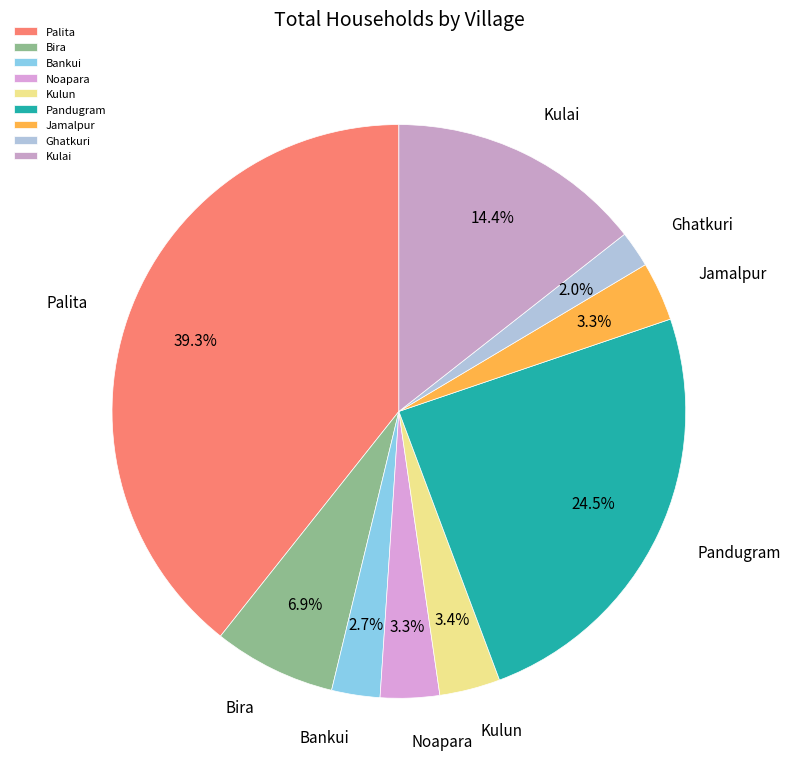

What is the largest slice in the pie chart?

Palita